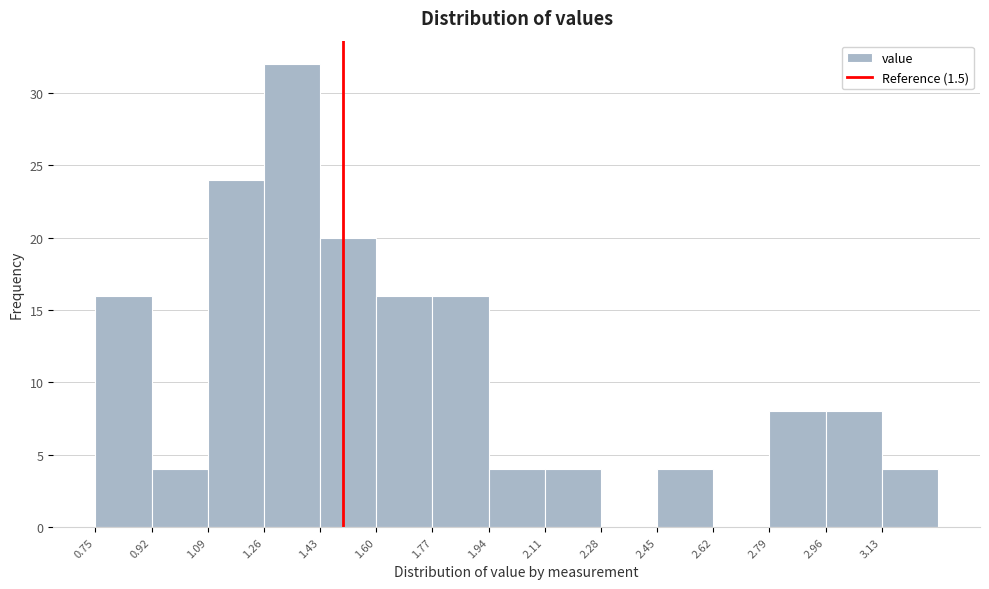

Which range on the x-axis has the tallest bar?

1.26 to 1.43